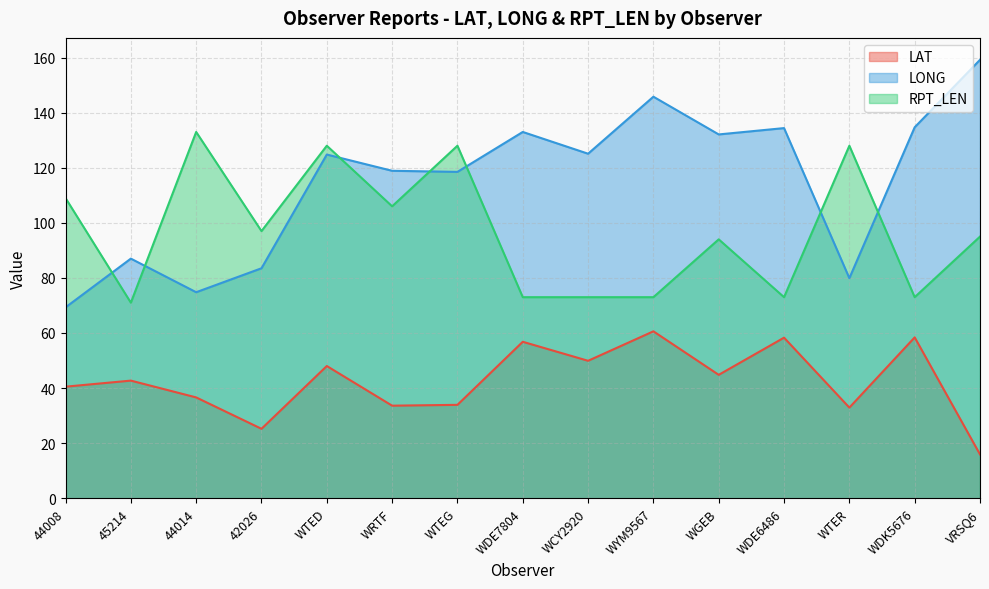

Where is the first local maximum for LONG?

45214